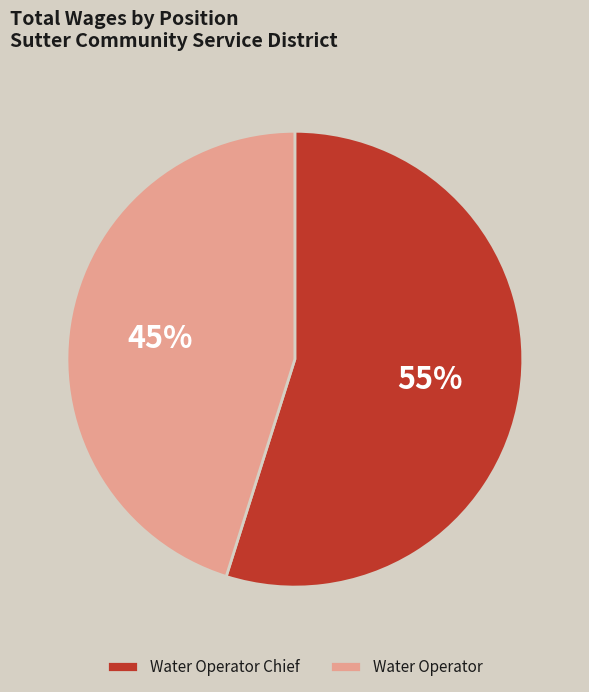

What is the ratio of the value at Water Operator Chief to the value at Water Operator?

1.2